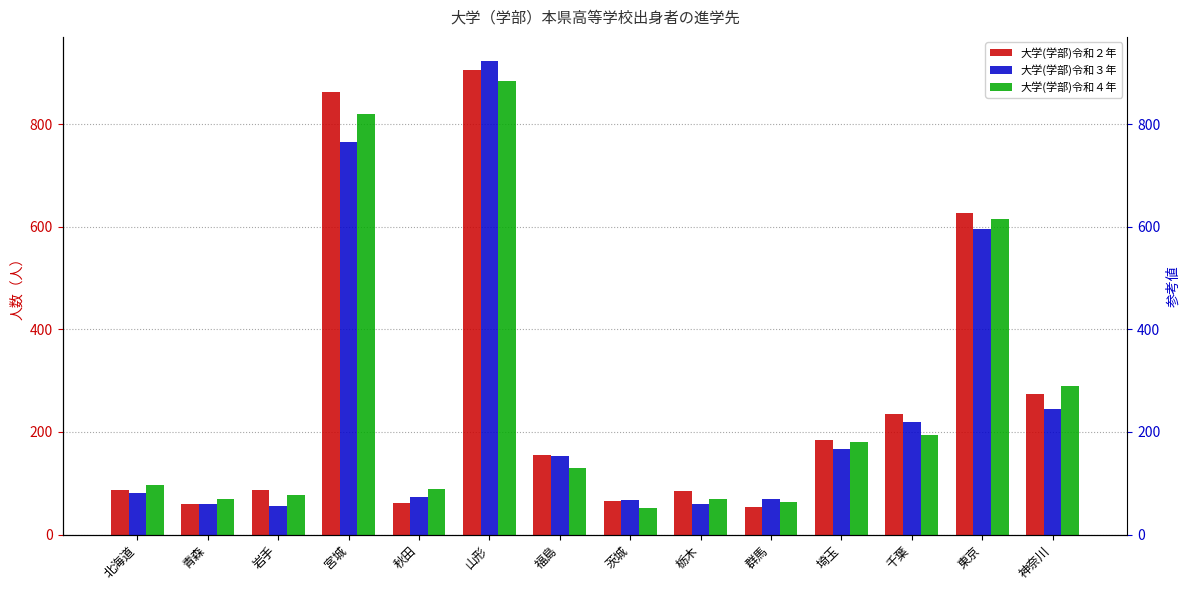

Reading left to right, what are all the values shown in this chart?

大学(学部)令和２年: 87	59	86	862	61	905	155	65	84	53	185	236	627	275
大学(学部)令和３年: 82	59	56	766	74	924	154	67	60	70	166	220	596	245
大学(学部)令和４年: 96	69	78	819	89	884	129	52	70	64	180	195	616	289